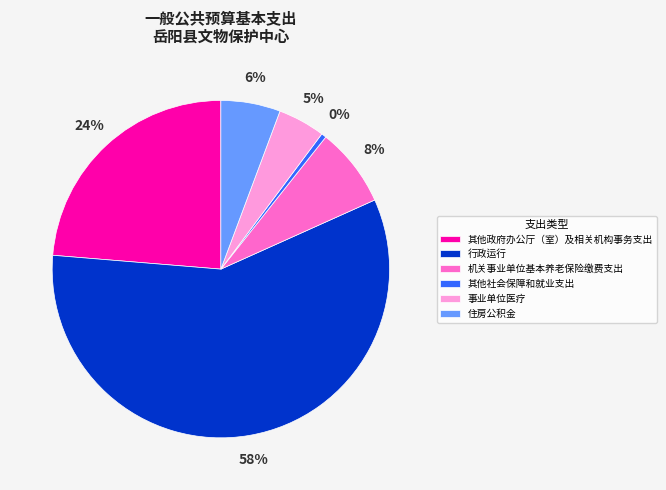

How many slices are in this pie chart?

6